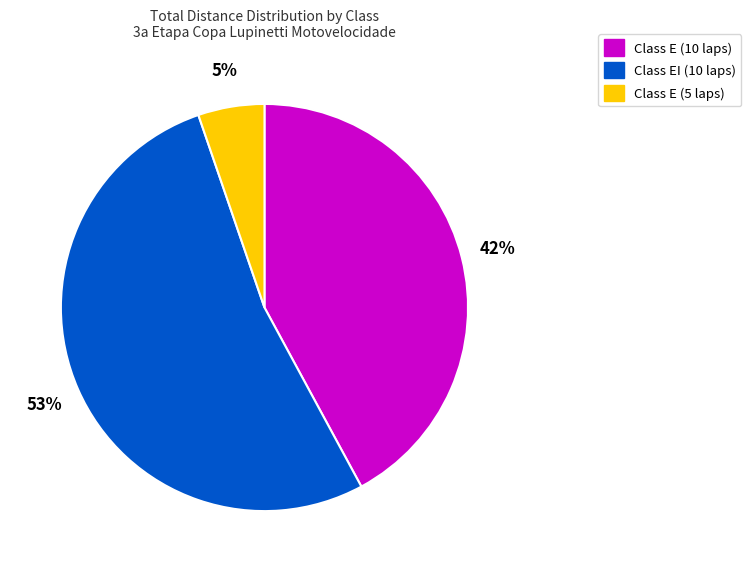

To the nearest percent, what is the combined percentage of Class EI (10 laps) and Class E (5 laps)?

58%